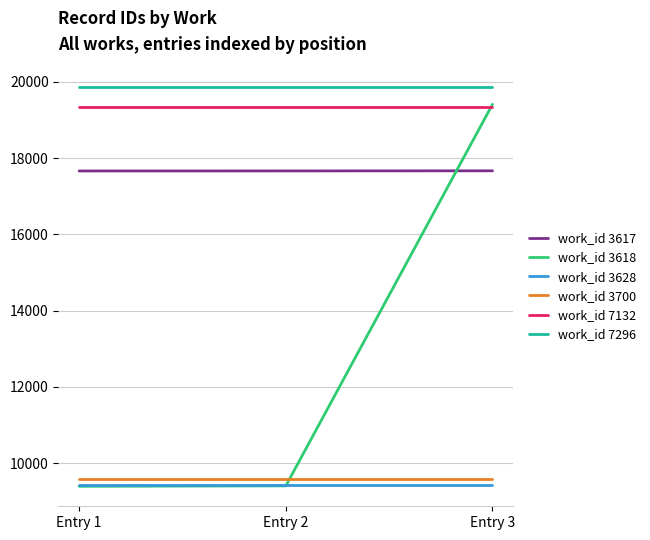

Is it true that work_id 3617 equals 17668 at Entry 3?

True